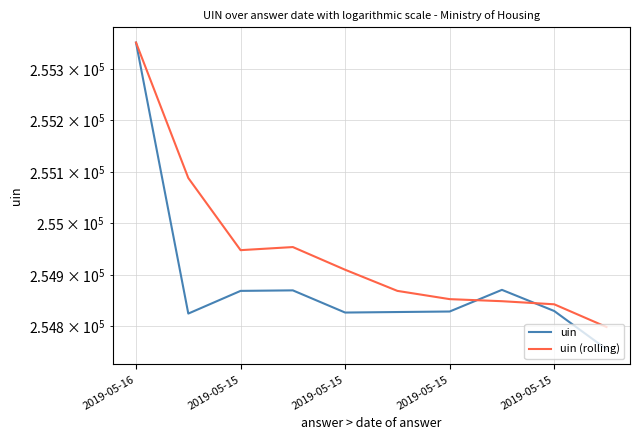

The uin (rolling) series shows 254948 at 2019-05-15. True or false?

True